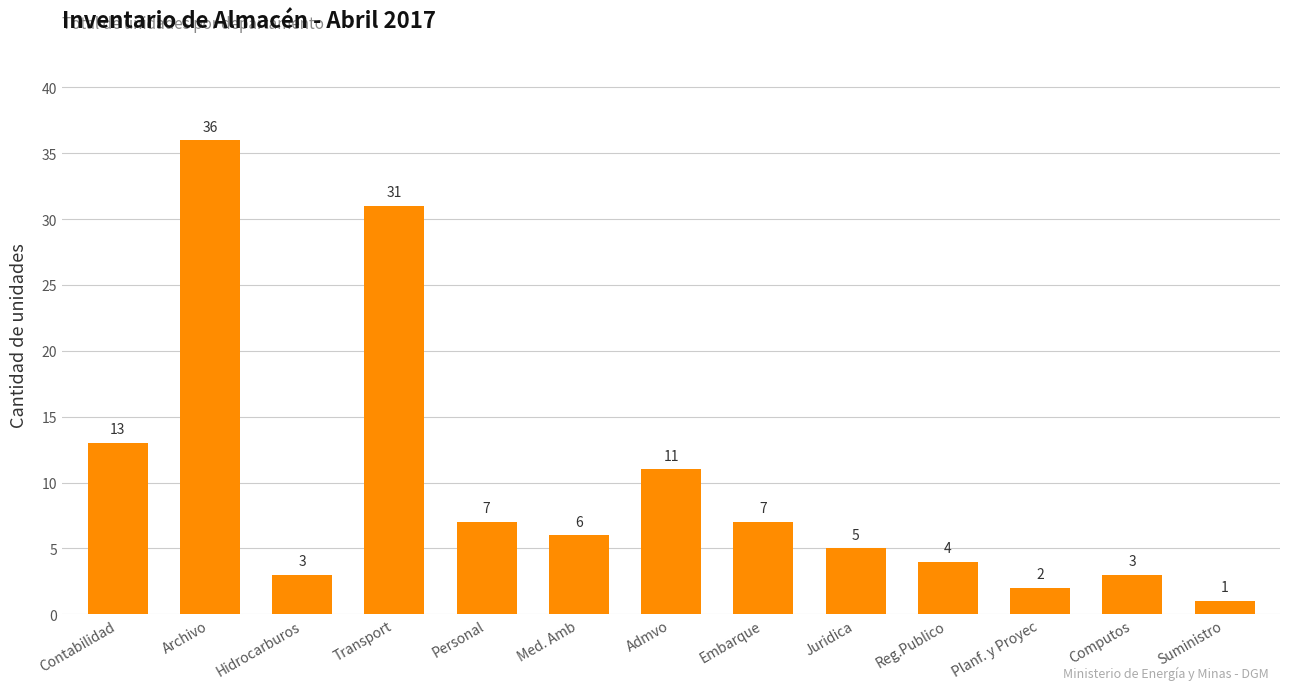

Reading left to right, transcribe all the data shown in this chart.

Contabilidad=13	Archivo=36	Hidrocarburos=3	Transport=31	Personal=7	Med. Amb=6	Admvo=11	Embarque=7	Juridica=5	Reg.Publico=4	Planf. y Proyec=2	Computos=3	Suministro=1